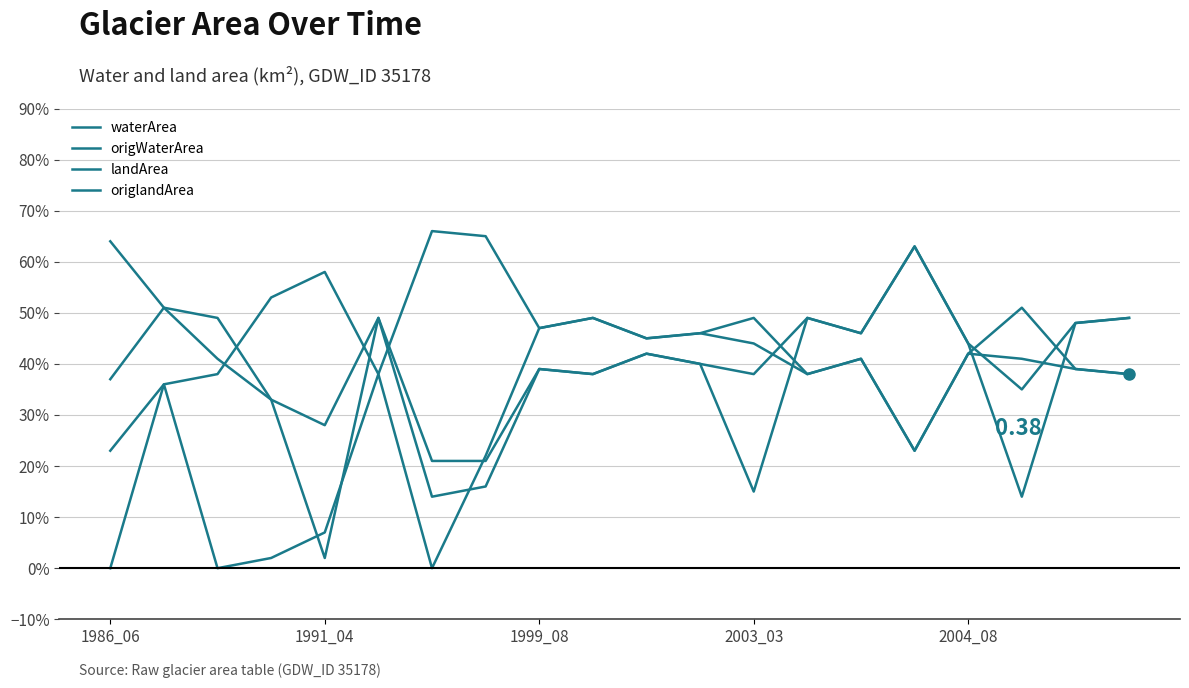

Does the chart display data point markers on the line(s)?

No